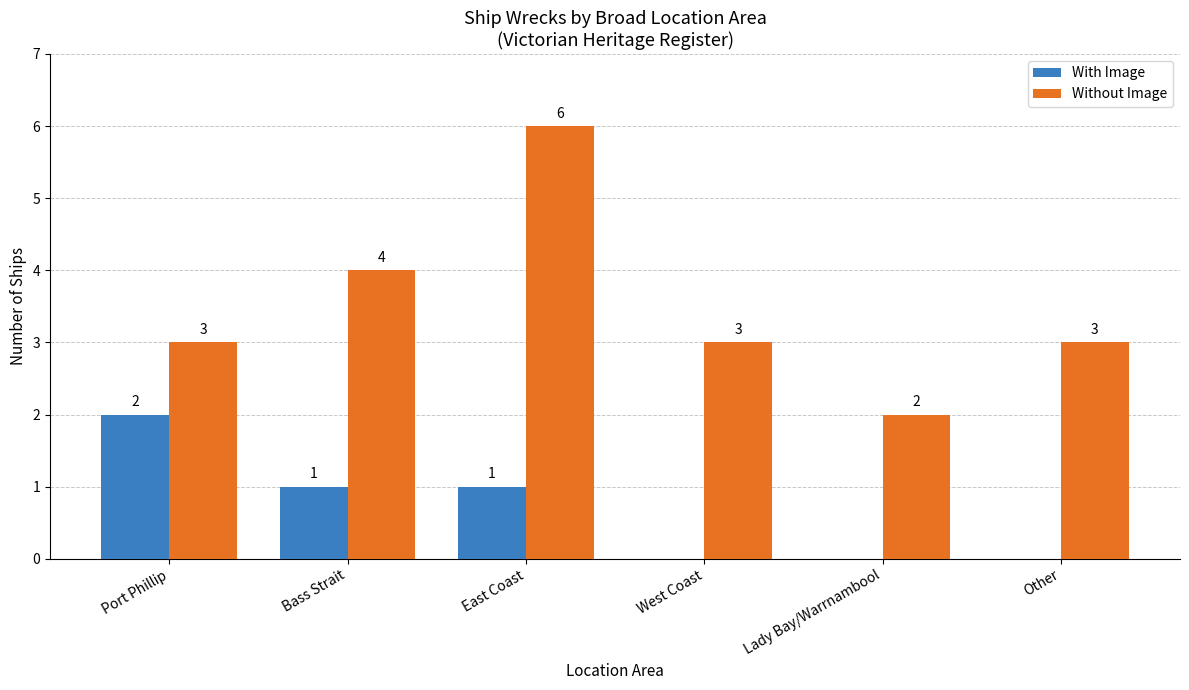

Is it true that With Image equals 1 at Port Phillip?

False